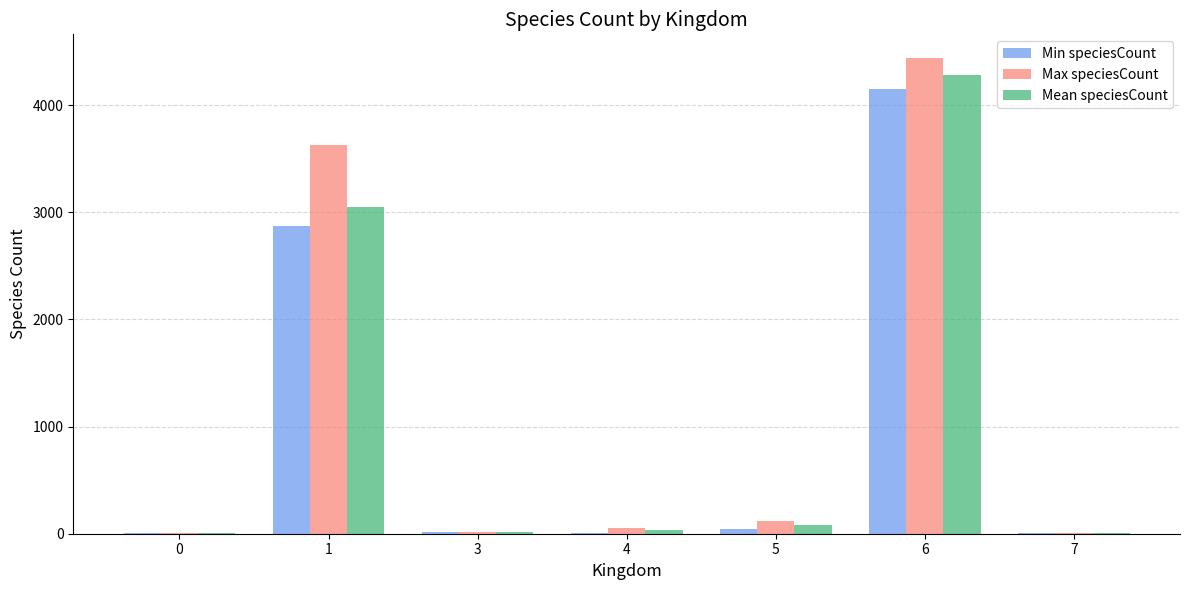

What is the maximum value for Max speciesCount?

4440